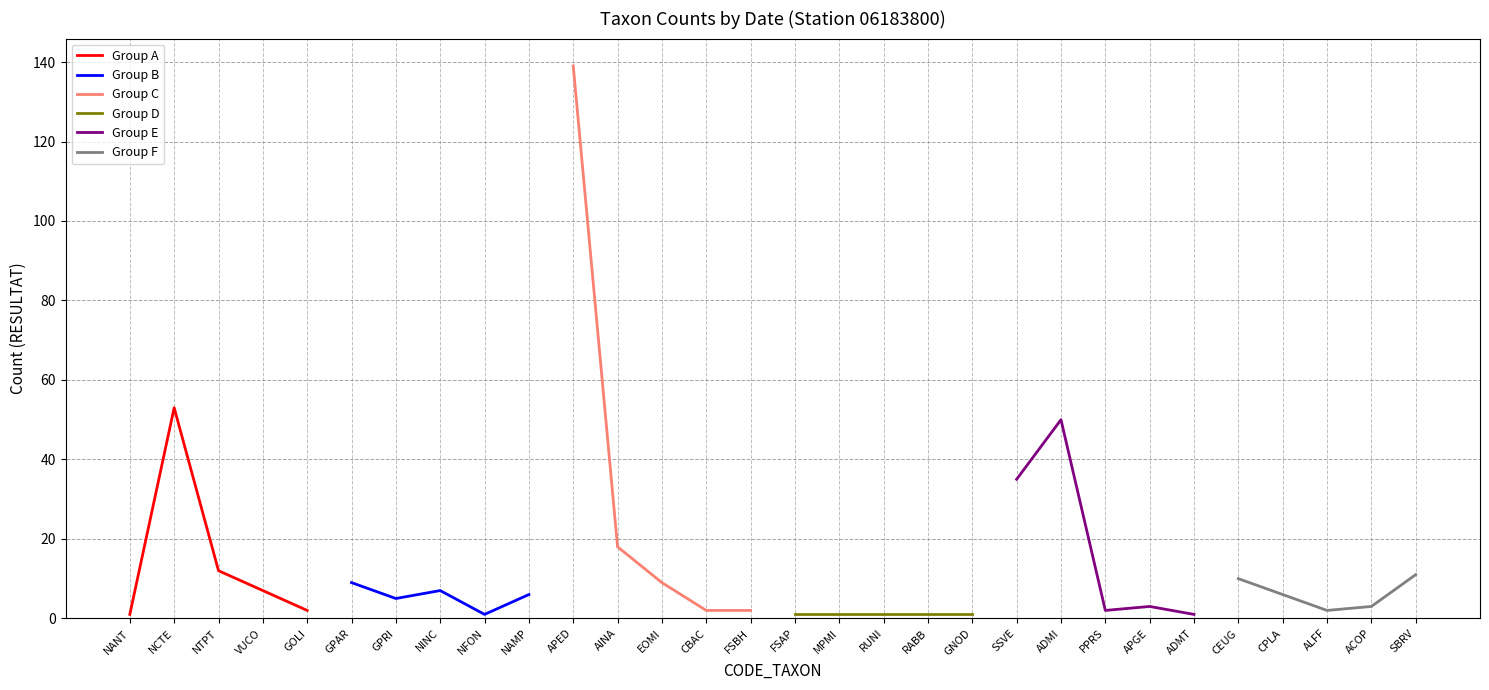

What value does the Group B series have at NAMP?

6